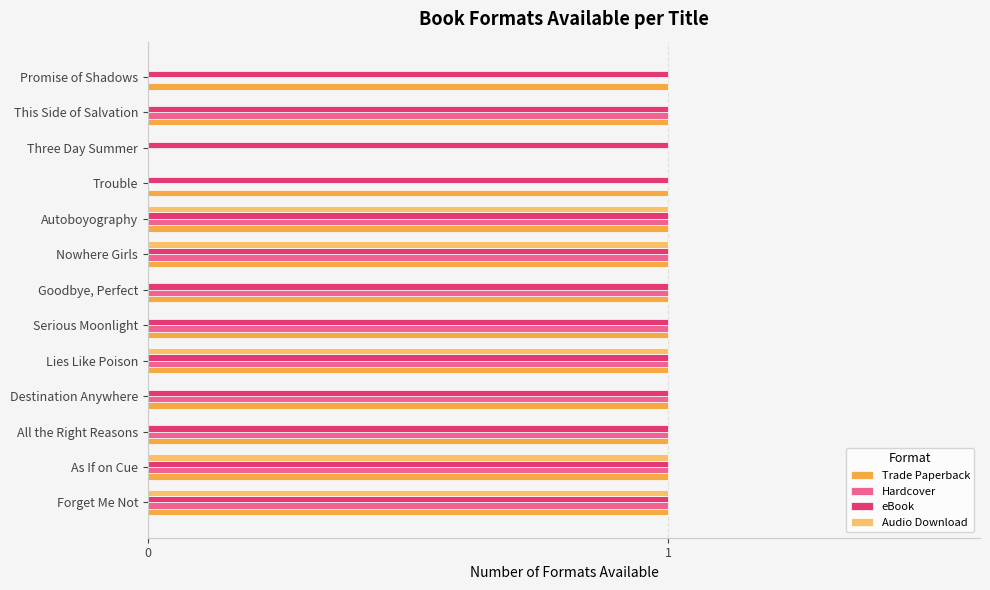

True or false: Trade Paperback has a value of 2 at Forget Me Not.

False